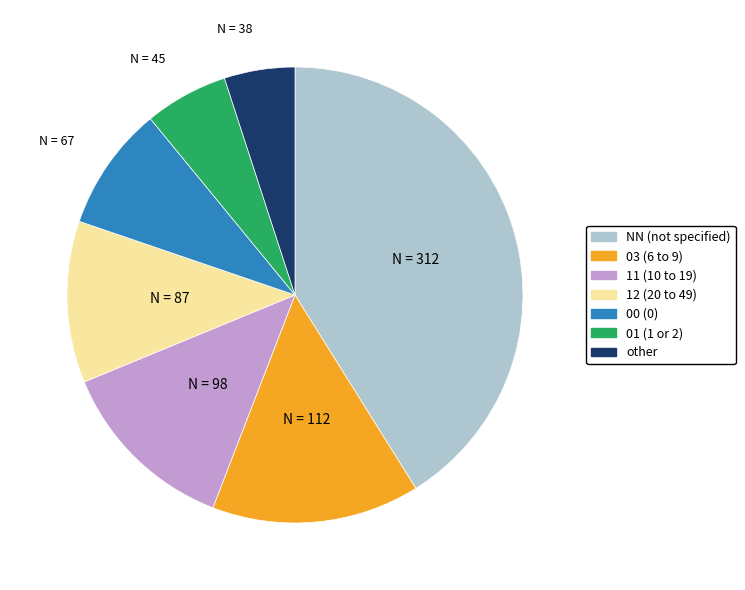

Approximately how many times larger is the value at 00 compared to 12?

0.8